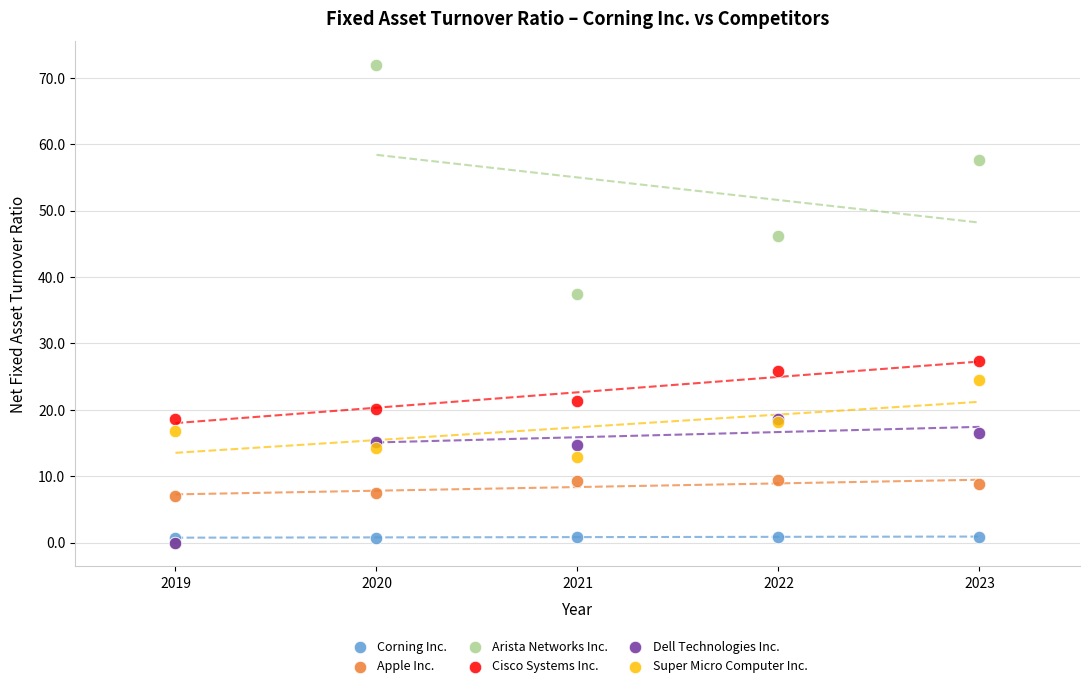

Across all series, what Y value is closest to 35?

37.5